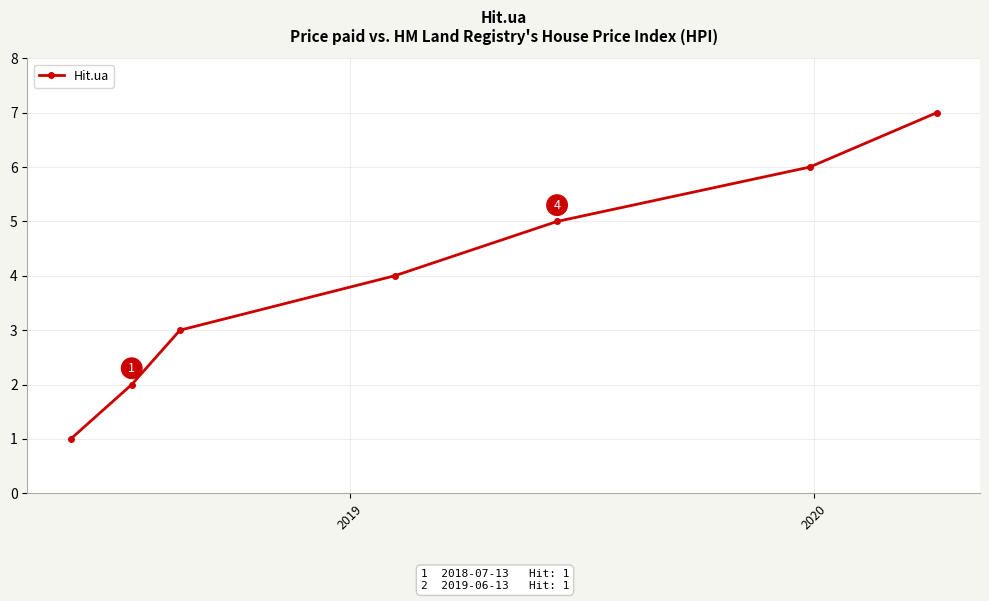

How many data points does each series have?

7